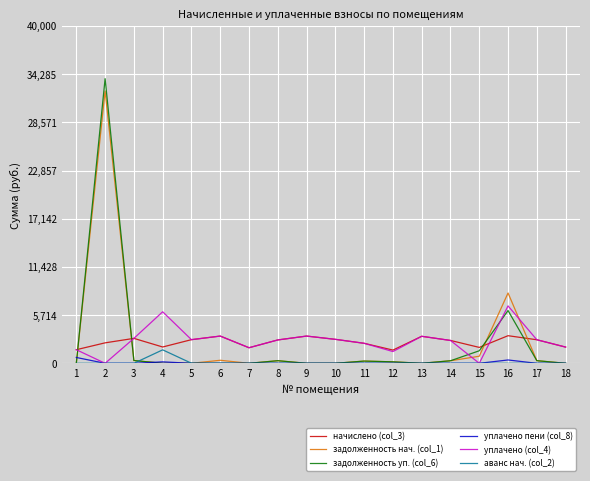

Which series has the largest range (max minus min)?

задолженность уп. (col_6)